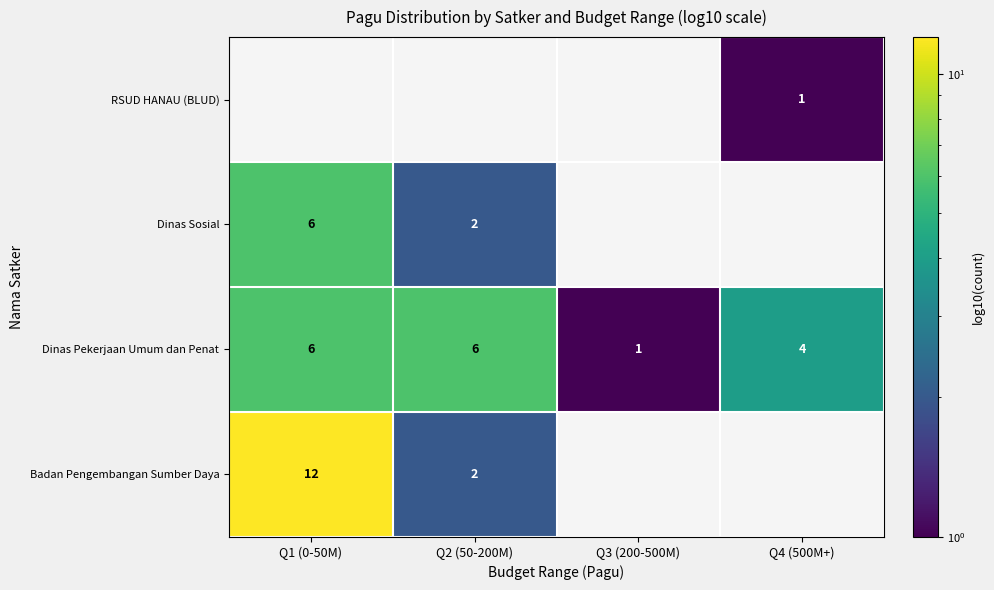

What is the sum of the Dinas Pekerjaan Umum dan Penat values at Q1 (0-50M) and Q2 (50-200M)?

12